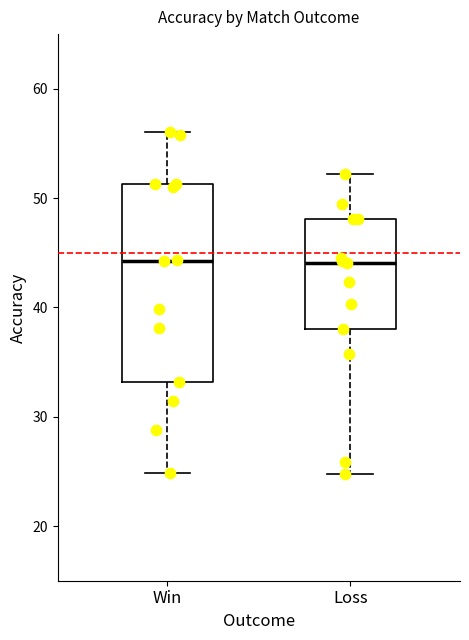

Which box is the tallest, from its lower edge to its upper edge?

Win